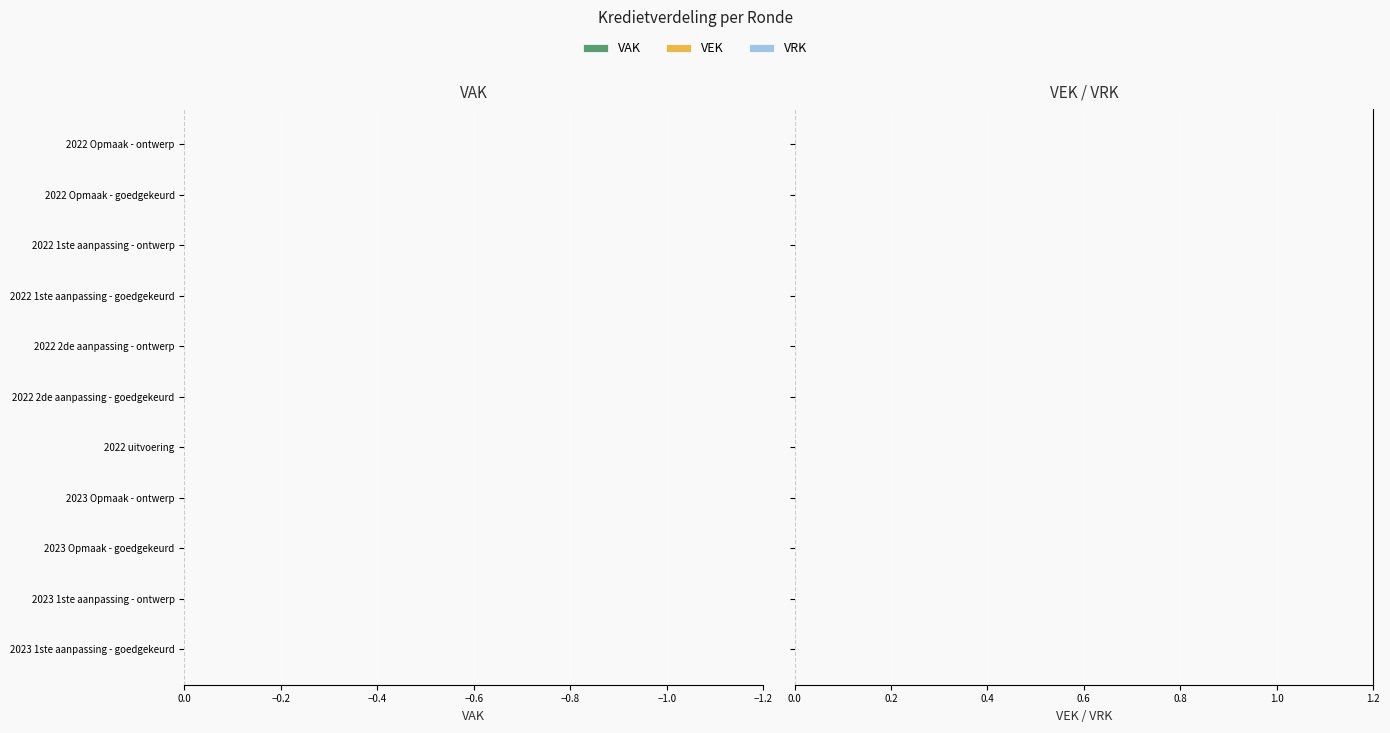

How many data points does each series have?

11